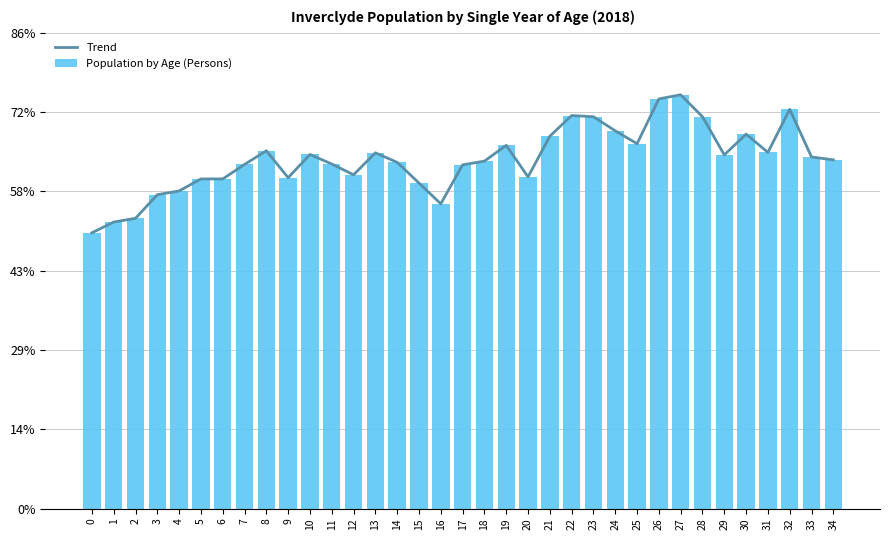

Is it true that Trend equals 68.6 at 1?

False